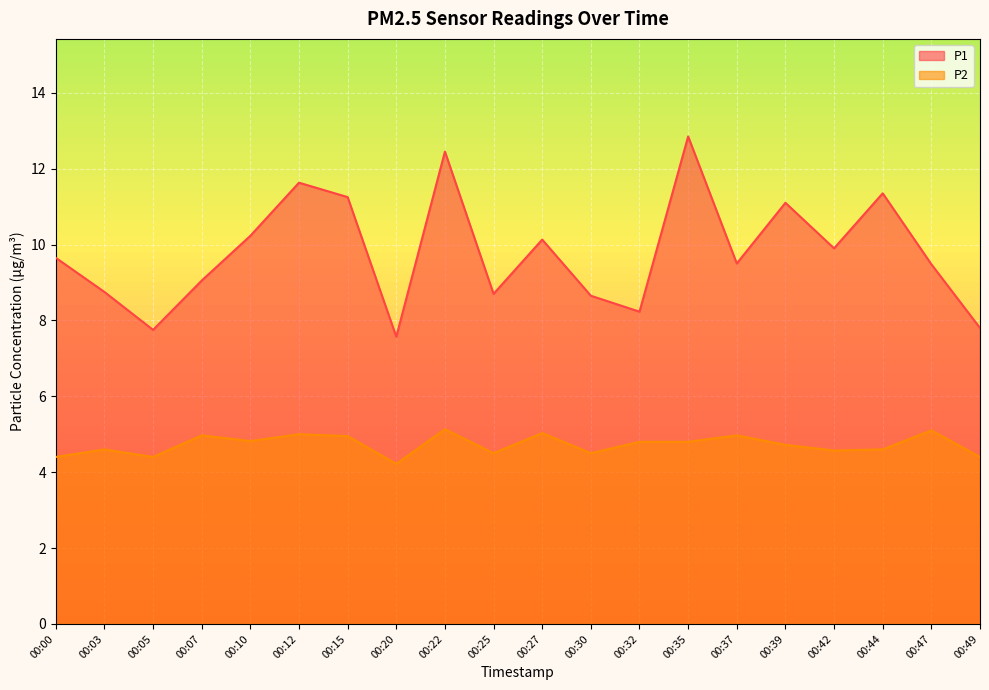

How many lines are shown in the chart?

2